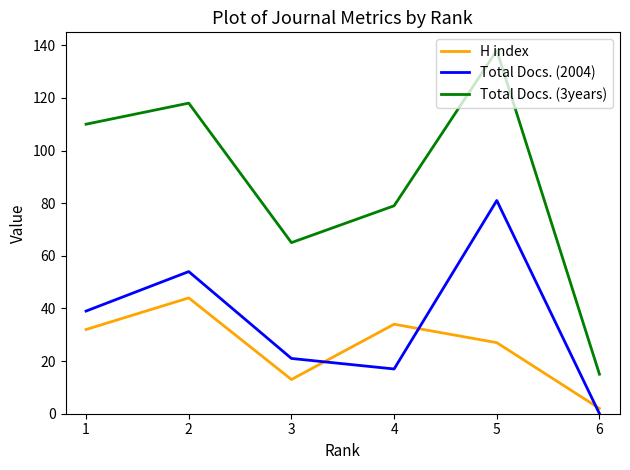

Which series has the largest range (max minus min)?

Total Docs. (3years)